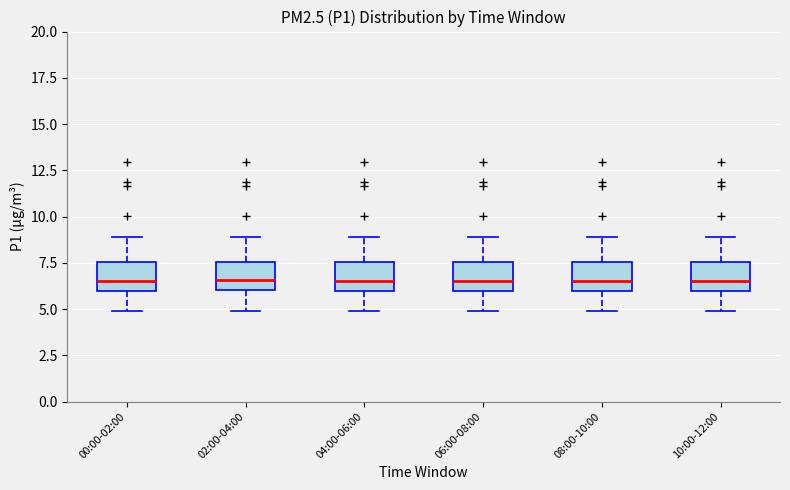

Reading left to right, transcribe this box plot: for each box, give where its median line is, the range the box spans, and where its two whiskers end, as read against the y-axis. The values are not printed on the chart, so give them approximately, as read against the axis.

00:00-02:00: median 6.5, box 6.0 to 7.5, whiskers 5.0 to 9.0
02:00-04:00: median 6.5, box 6.0 to 7.5, whiskers 5.0 to 9.0
04:00-06:00: median 6.5, box 6.0 to 7.5, whiskers 5.0 to 9.0
06:00-08:00: median 6.5, box 6.0 to 7.5, whiskers 5.0 to 9.0
08:00-10:00: median 6.5, box 6.0 to 7.5, whiskers 5.0 to 9.0
10:00-12:00: median 6.5, box 6.0 to 7.5, whiskers 5.0 to 9.0